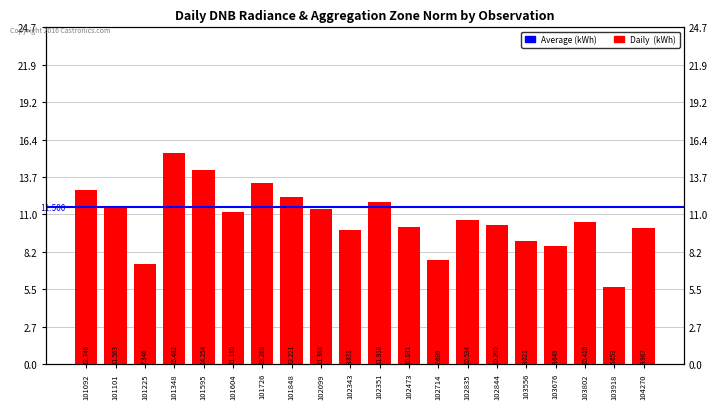

Reading right to left, extract all data points from this chart.

10.0	5.7	10.4	8.6	9.0	10.2	10.5	7.6	10.0	11.9	9.8	11.4	12.2	13.3	11.2	14.3	15.5	7.3	11.6	12.7